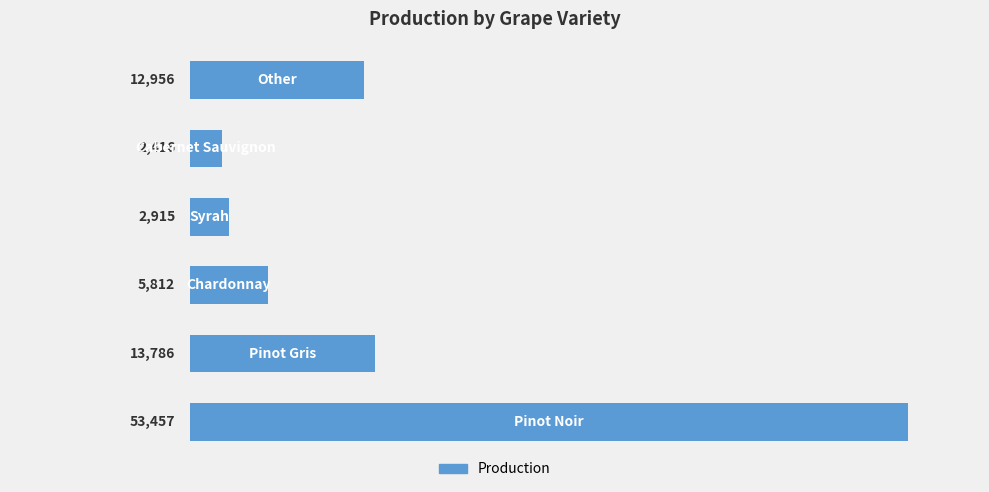

What is the difference between the second highest and second lowest values?

10871